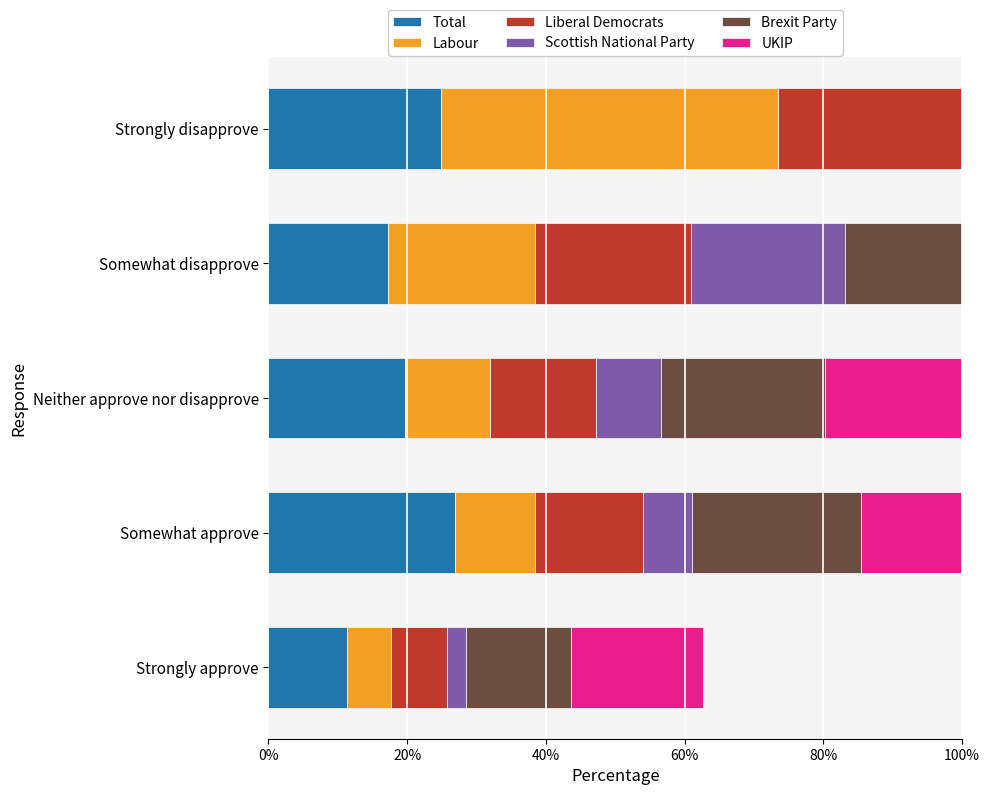

At Somewhat disapprove, list the series in order from largest to smallest.

Brexit Party, Liberal Democrats, Scottish National Party, Labour, Total, UKIP